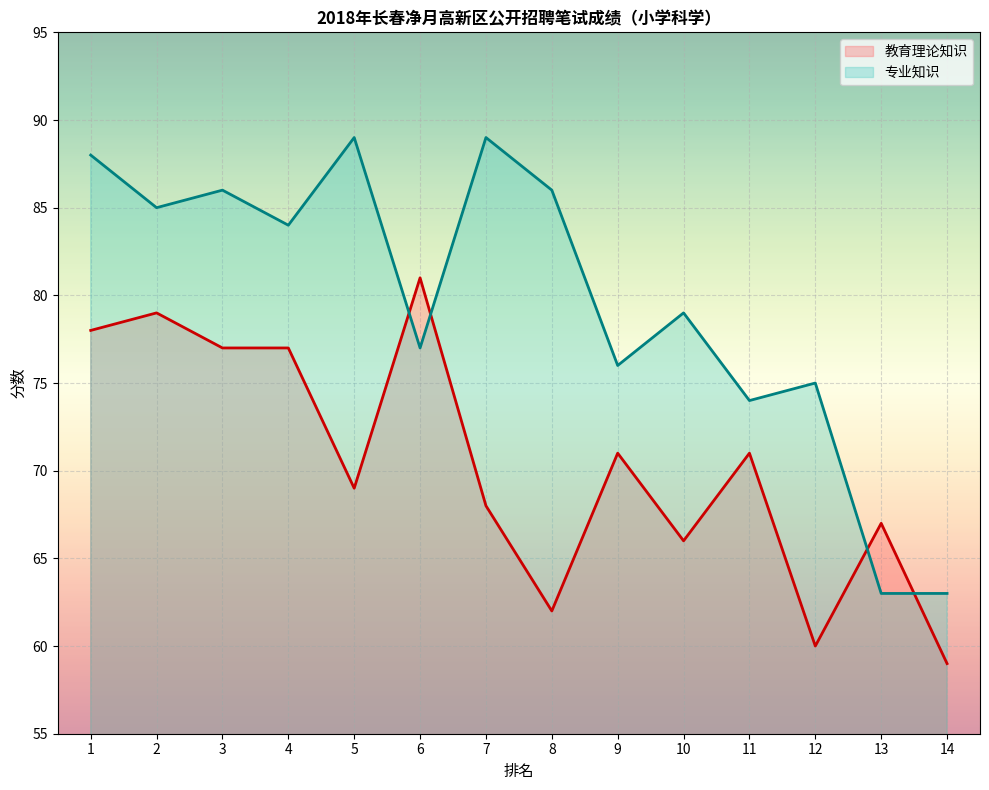

What are all the series names shown in the legend?

教育理论知识, 专业知识